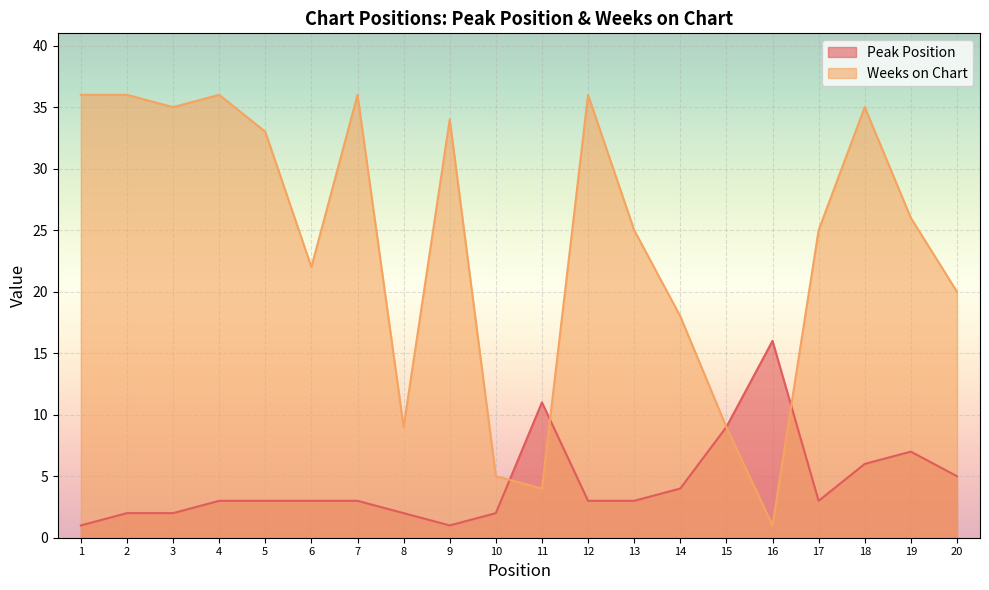

After their last crossing, which series has the higher values: Weeks on Chart or Peak Position?

Weeks on Chart